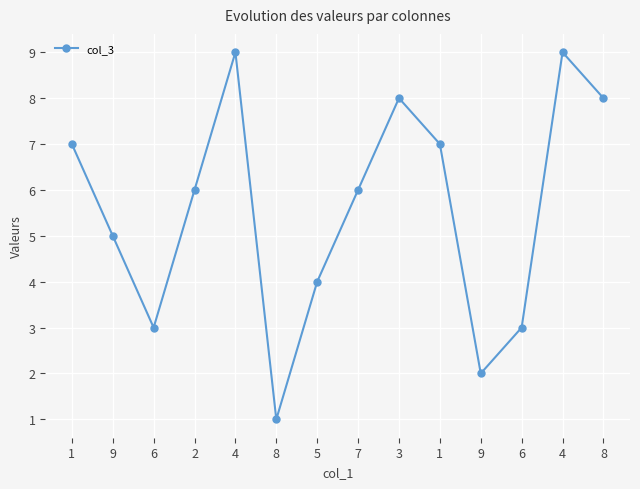

What is the difference between the second highest and minimum values?

8